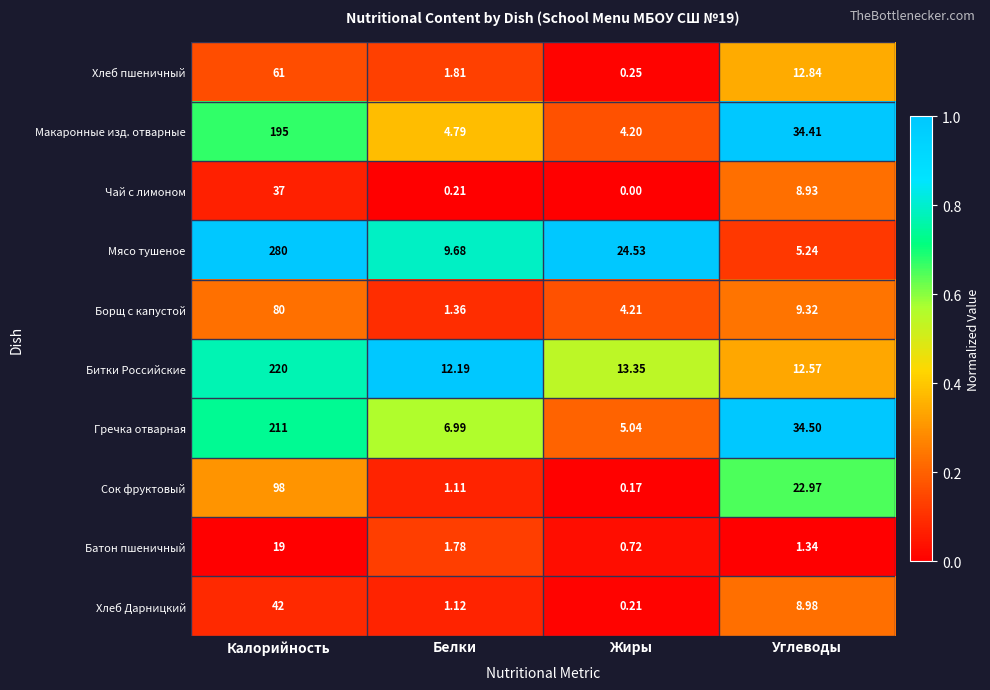

Is the value of Гречка отварная at Белки greater than the value of Батон пшеничный at Белки?

Yes